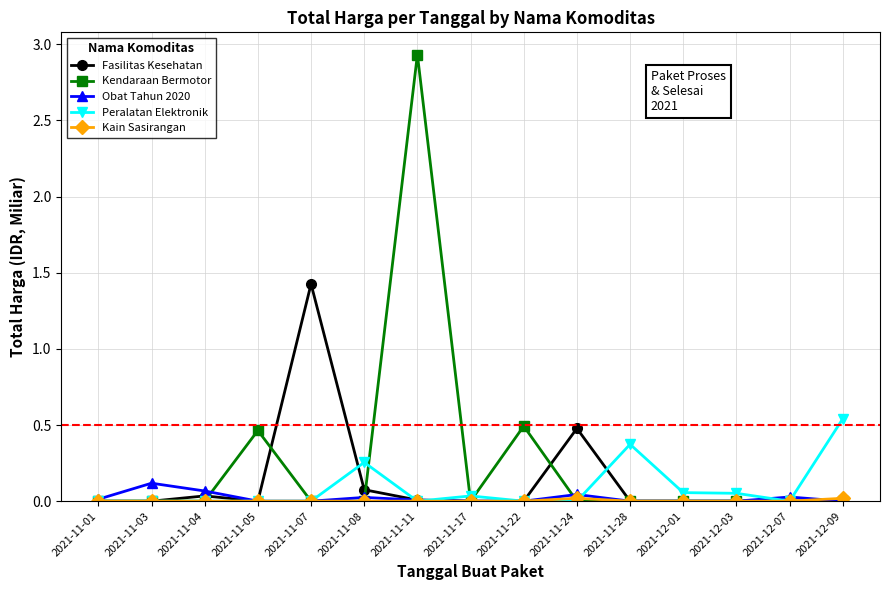

What position from the right is 2021-11-05?

12